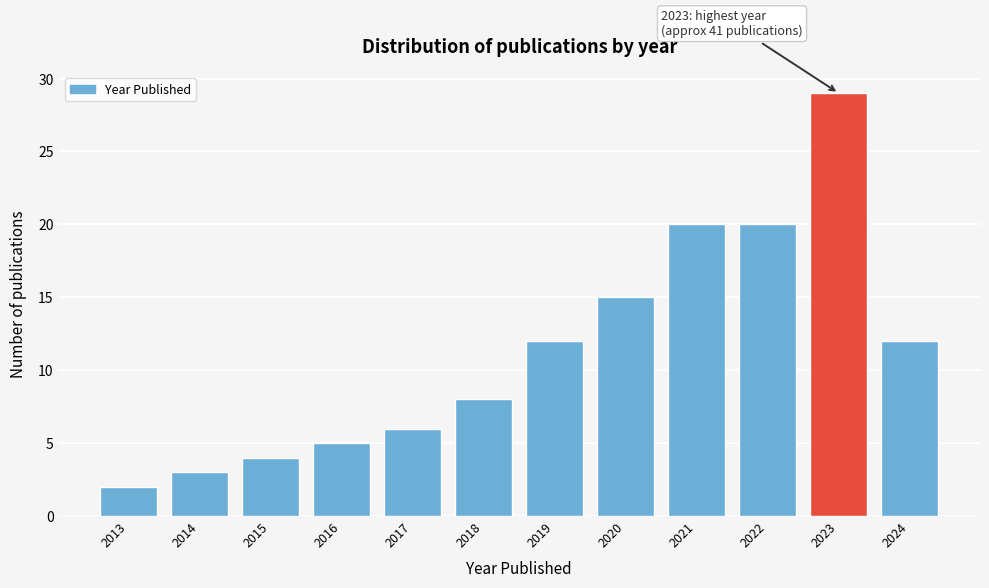

Reading left to right, extract all data points from this chart.

2	3	4	5	6	8	12	15	20	20	29	12